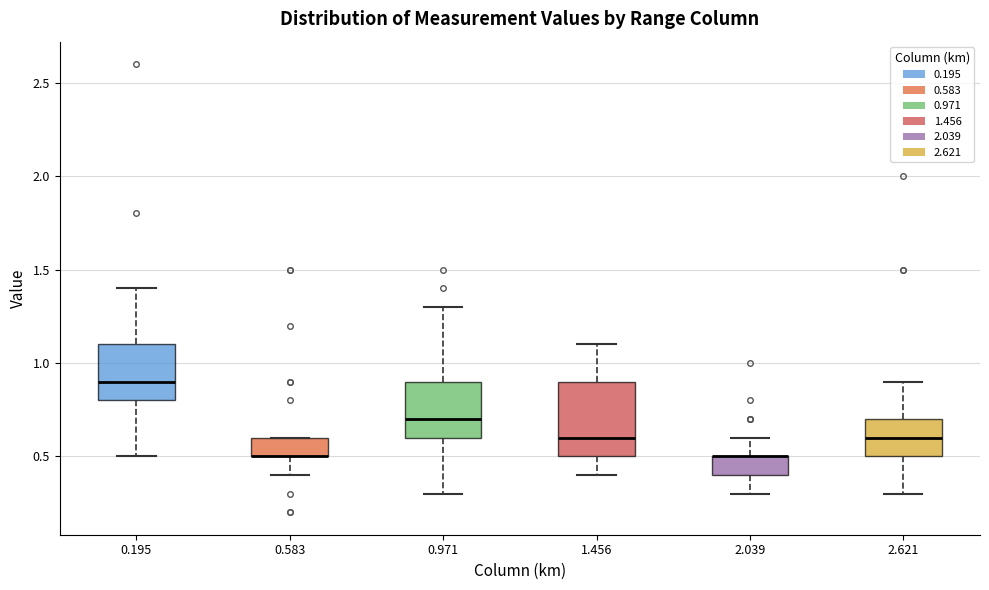

Where does the lower whisker of the box at x = 2.621 end on the y-axis? The values are not printed on the chart, so give them approximately, as read against the axis.

0.3